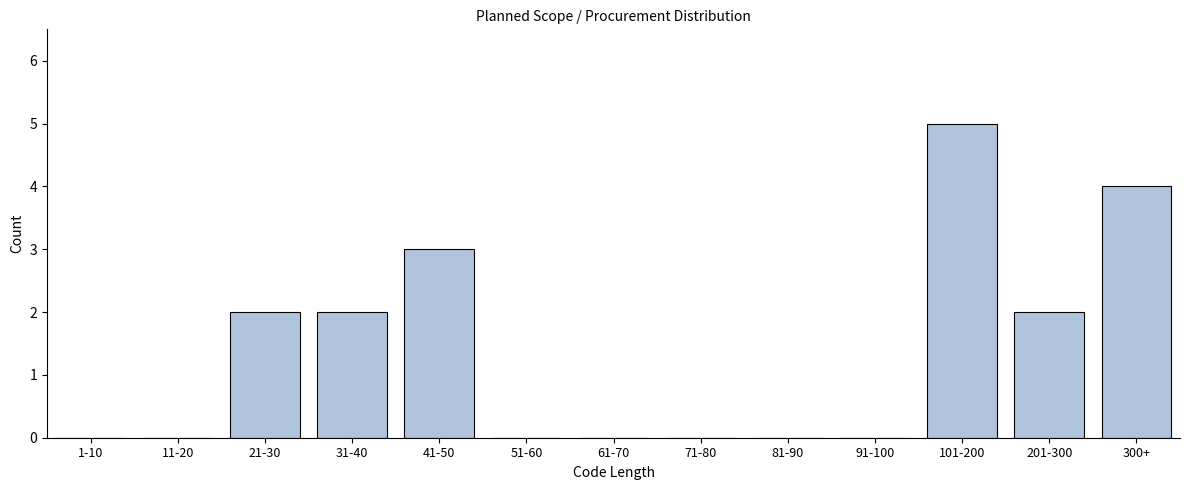

Reading left to right, what are all the values shown in this chart?

1-10=0	11-20=0	21-30=2	31-40=2	41-50=3	51-60=0	61-70=0	71-80=0	81-90=0	91-100=0	101-200=5	201-300=2	300+=4